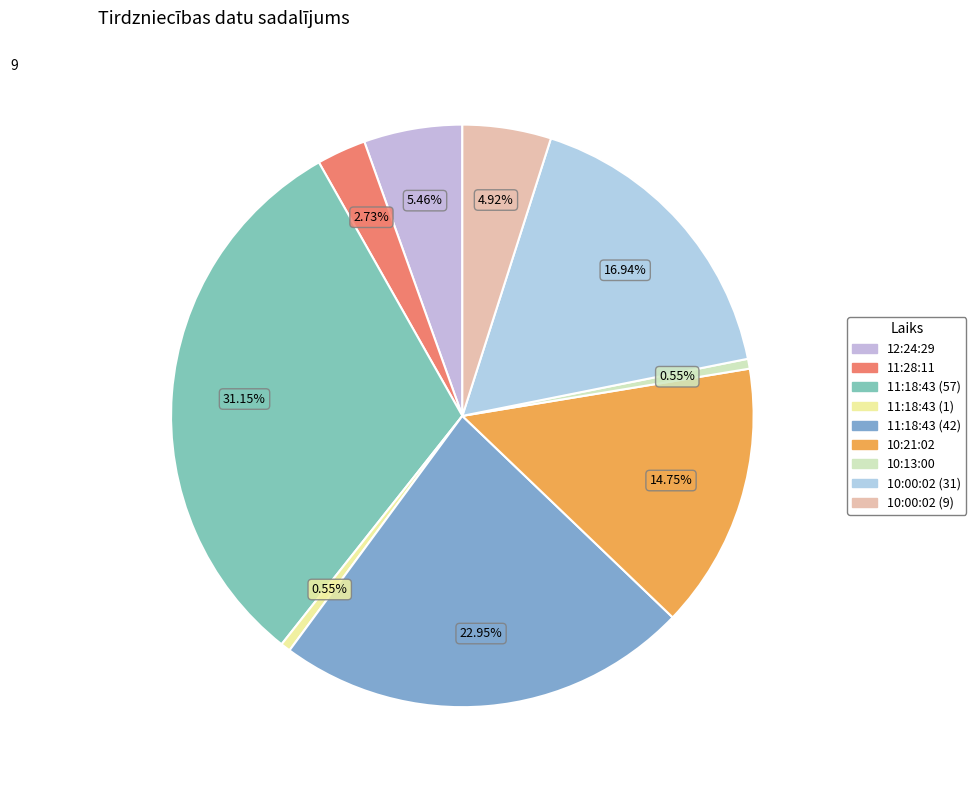

Is 11:18:43 (57) the majority of the pie?

No